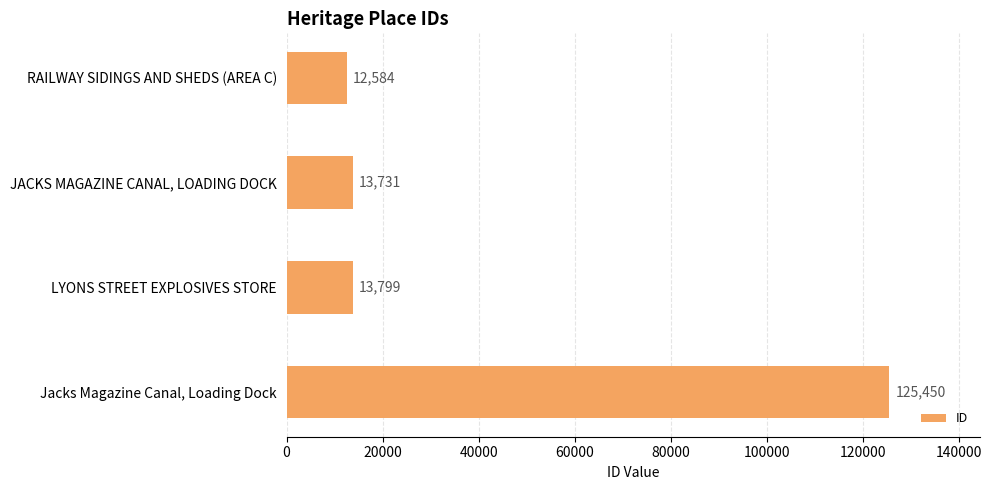

What value does the data have at RAILWAY SIDINGS AND SHEDS (AREA C)?

12584